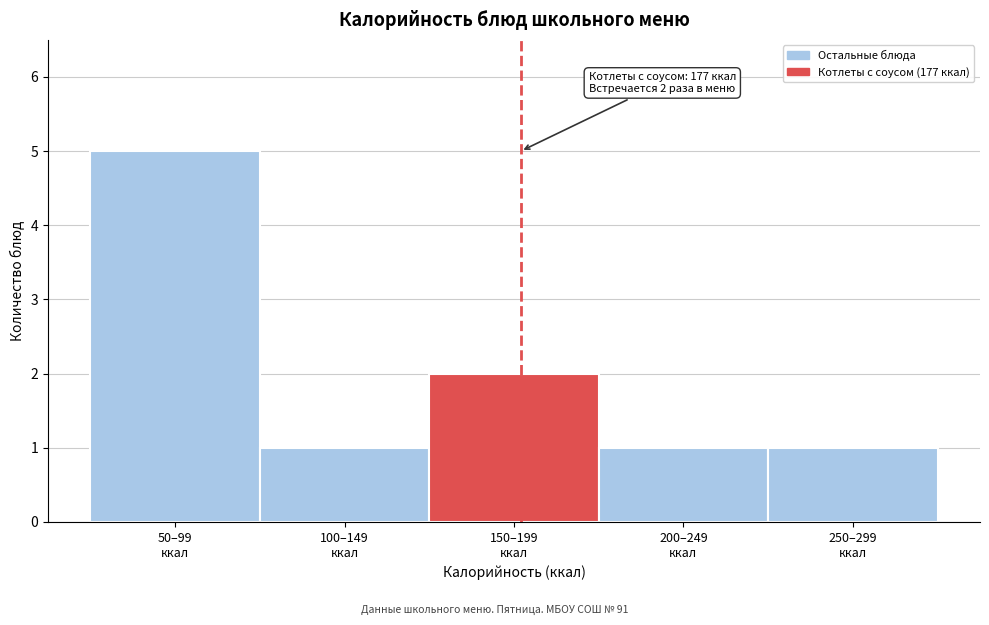

Reading left to right, list all the values displayed in this chart.

5	1	2	1	1